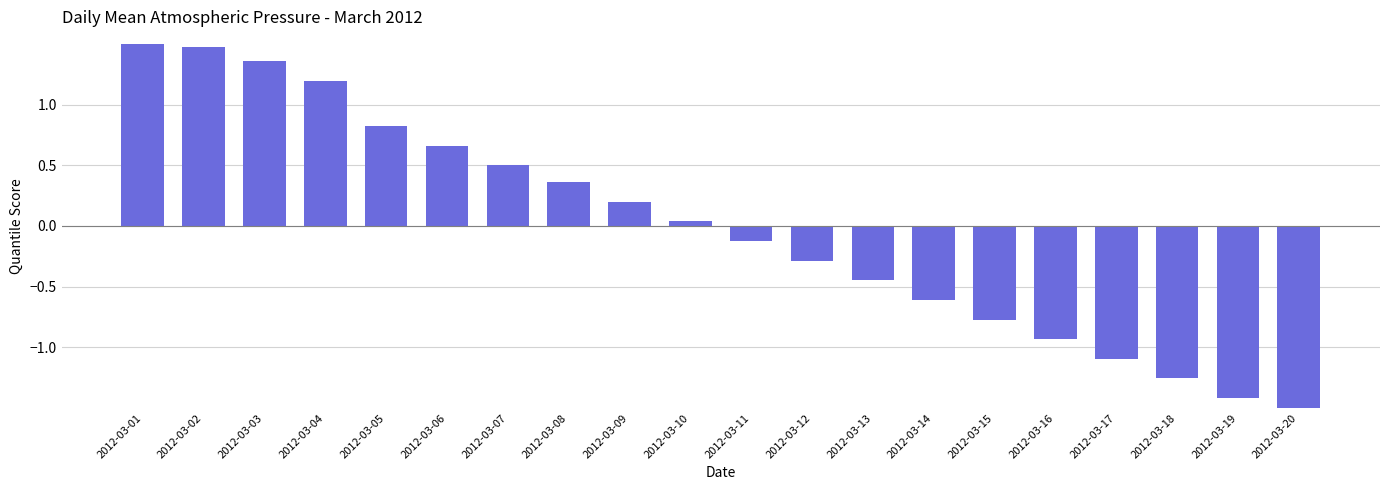

What is the value of the 4th bar from the left?

1.2